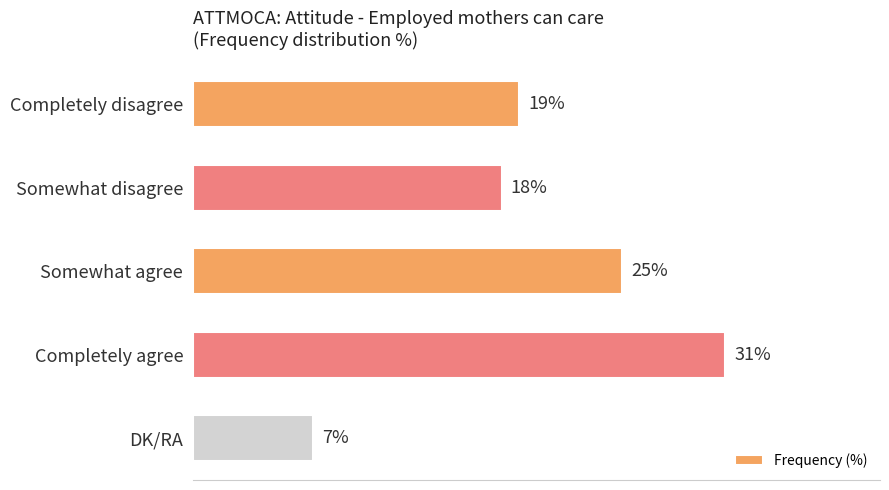

What is the label of the 3rd bar from the top?

Somewhat agree